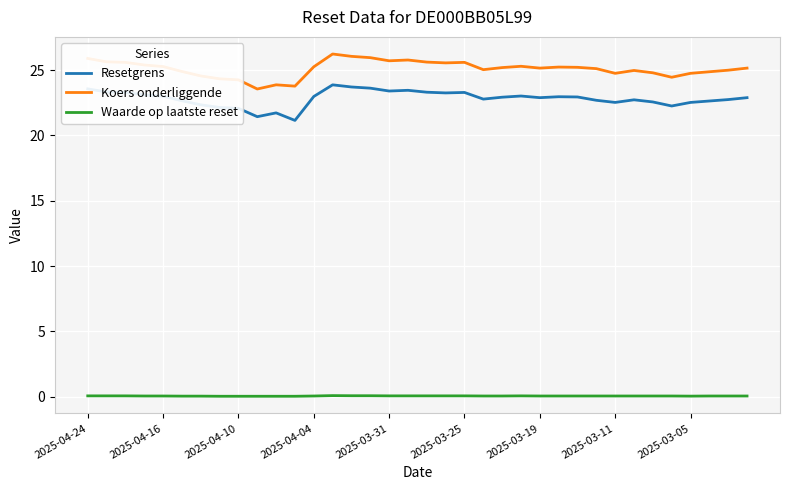

True or false: Waarde op laatste reset and Resetgrens cross at least once.

False